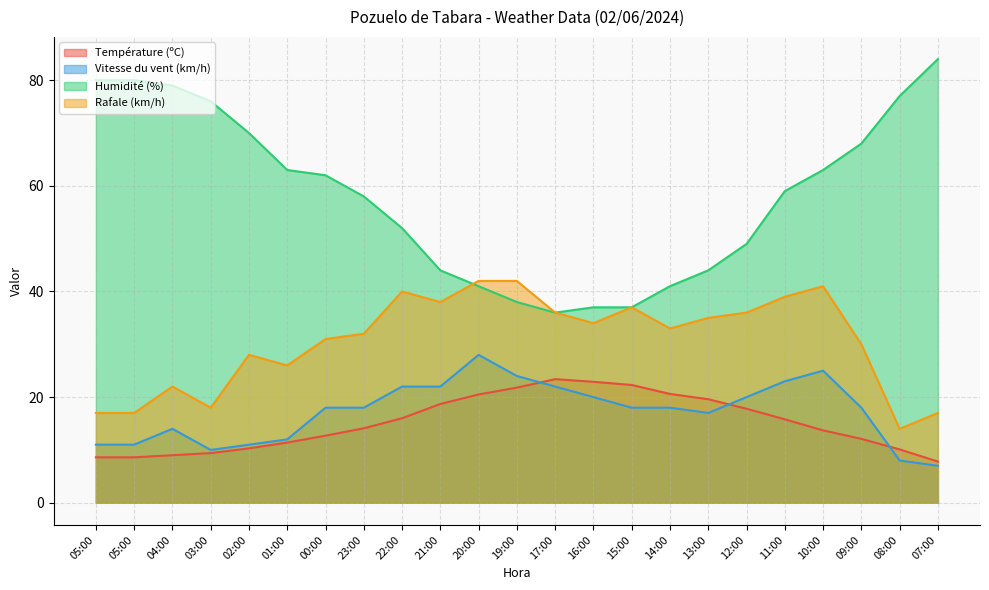

How many intersections are there between Température (ºC) and Vitesse du vent (km/h)?

3